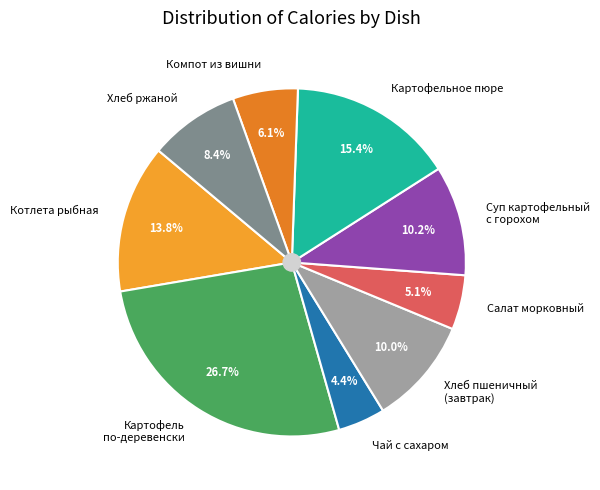

What percentage is the Котлета рыбная slice, to the nearest percent?

14%